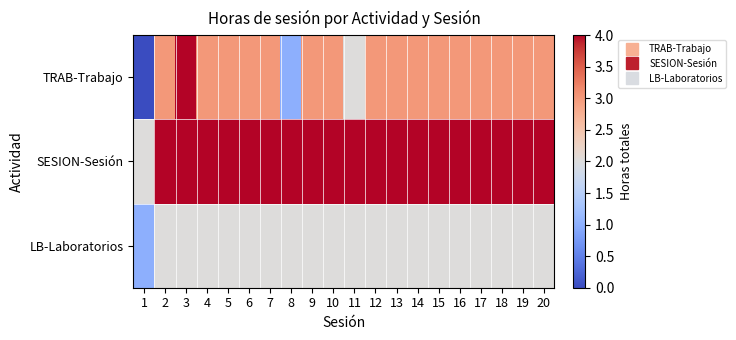

Which series has the widest spread of values?

TRAB-Trabajo